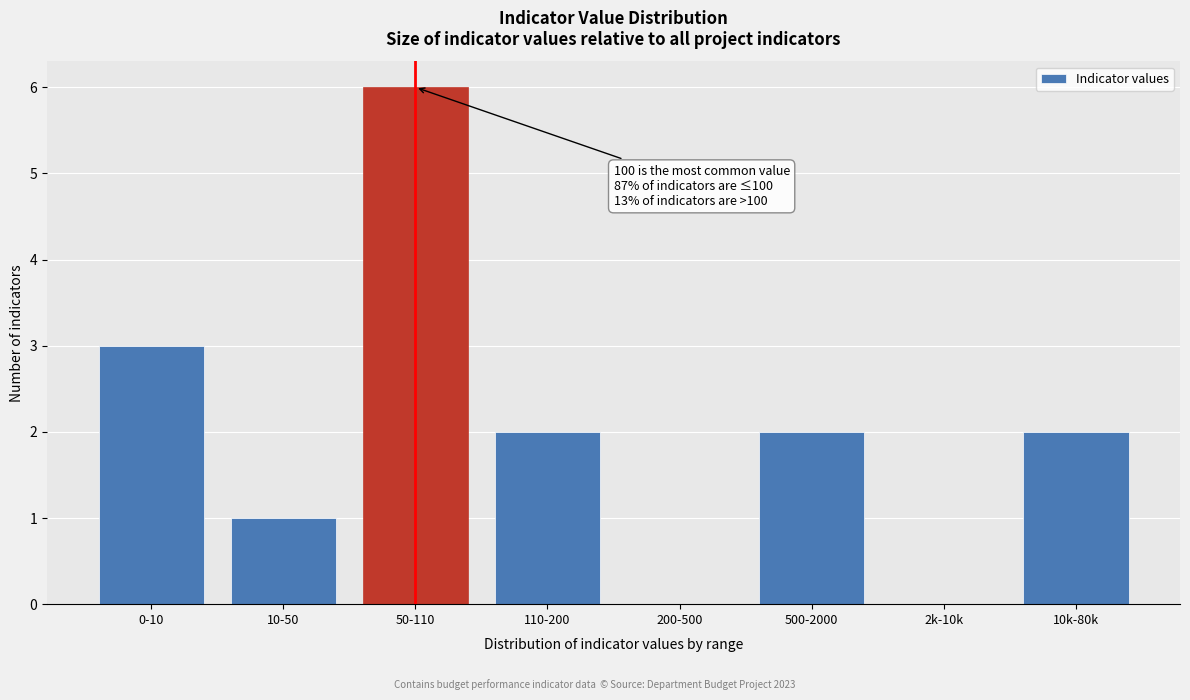

Reading left to right, list all the values displayed in this chart.

0-10=3	10-50=1	50-110=6	110-200=2	200-500=0	500-2000=2	2k-10k=0	10k-80k=2